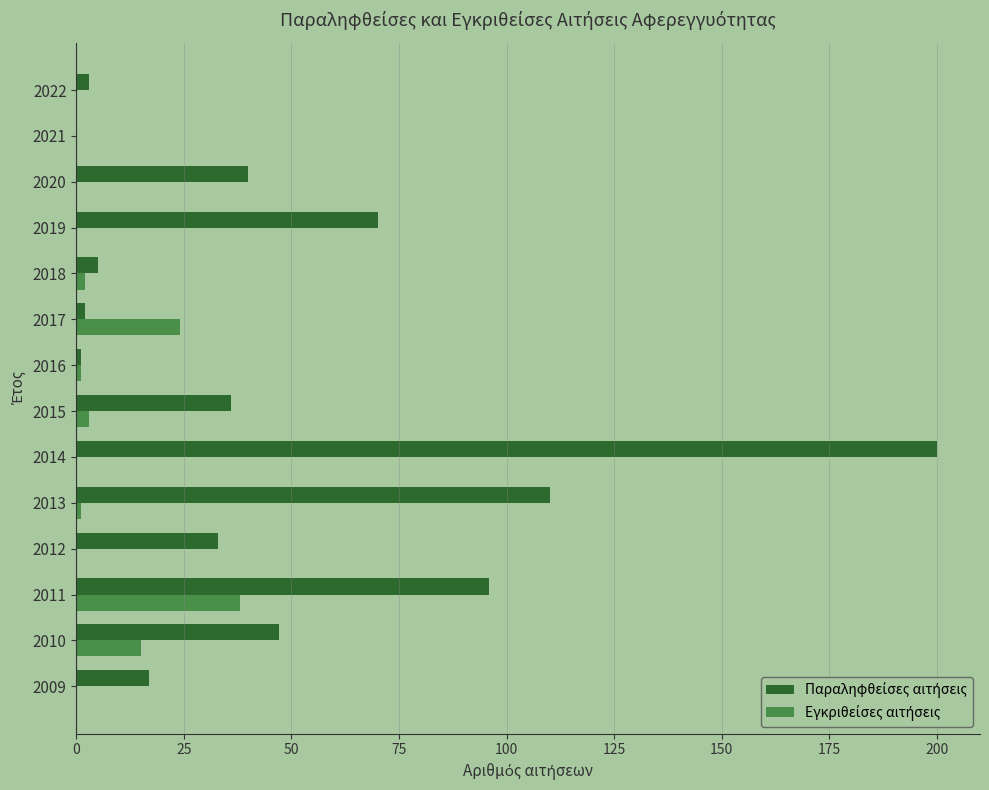

At which category is the sum across all series the highest?

2014